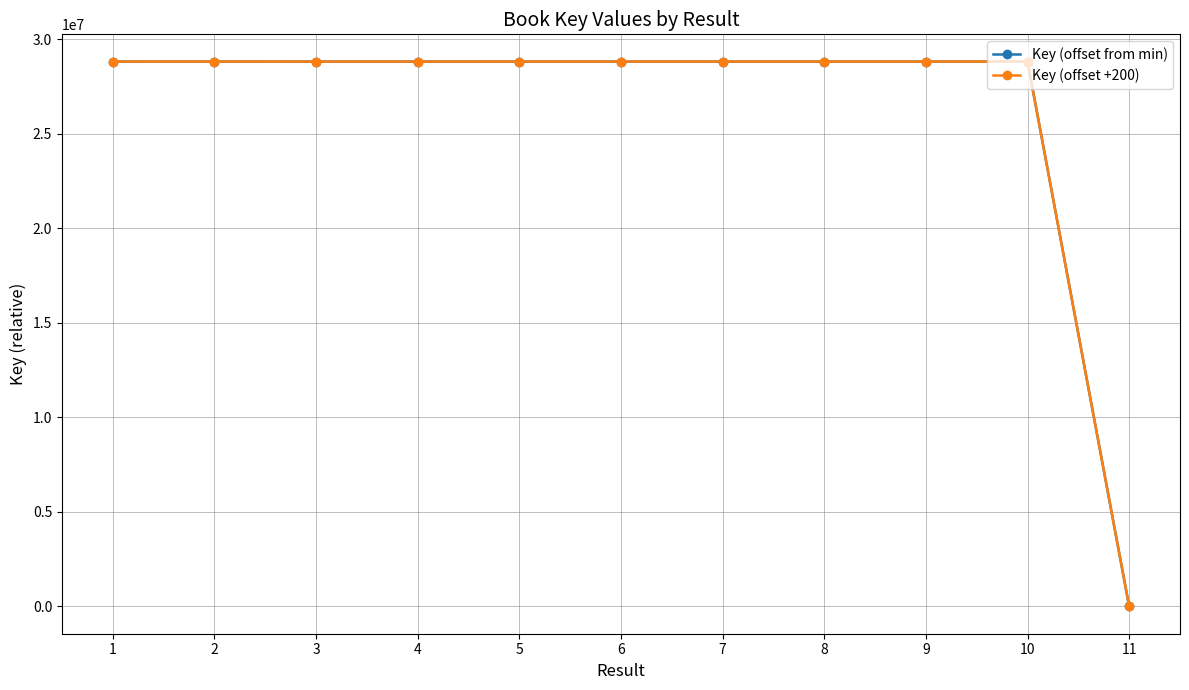

What is the maximum value for Key (offset +200)?

28831100